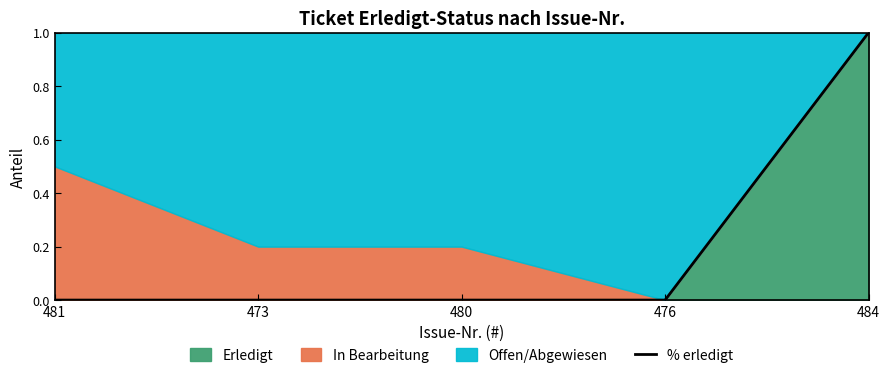

What is the greatest value displayed?

1